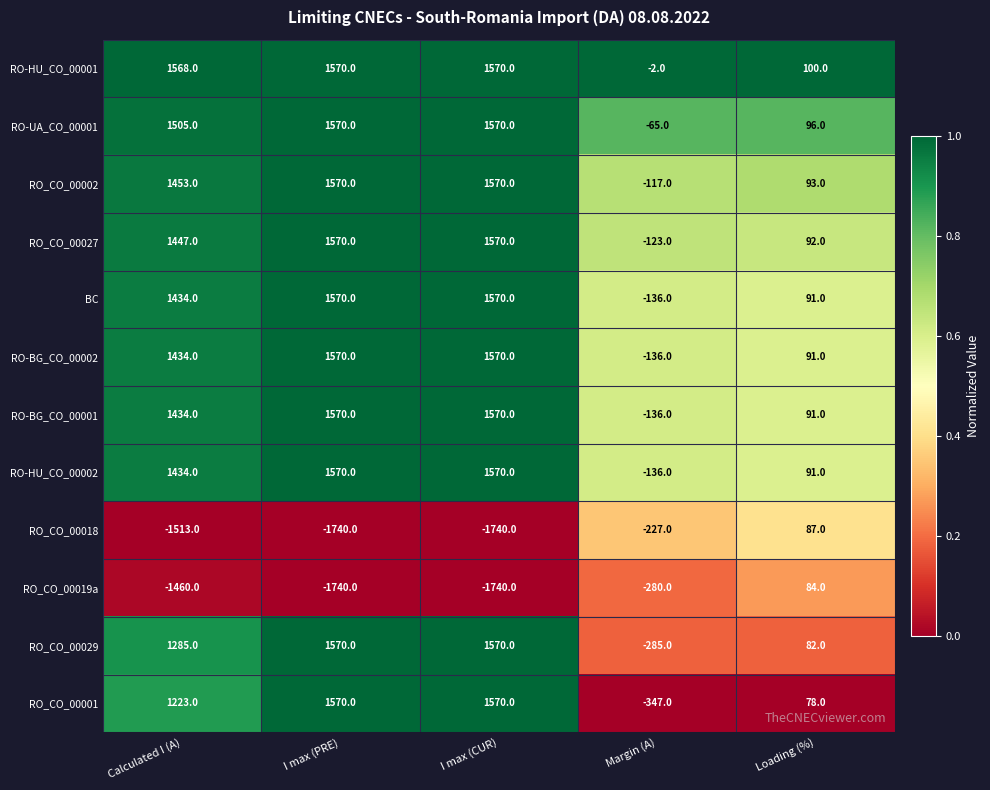

Is it true that RO-BG_CO_00001 equals -136 at Margin (A)?

True